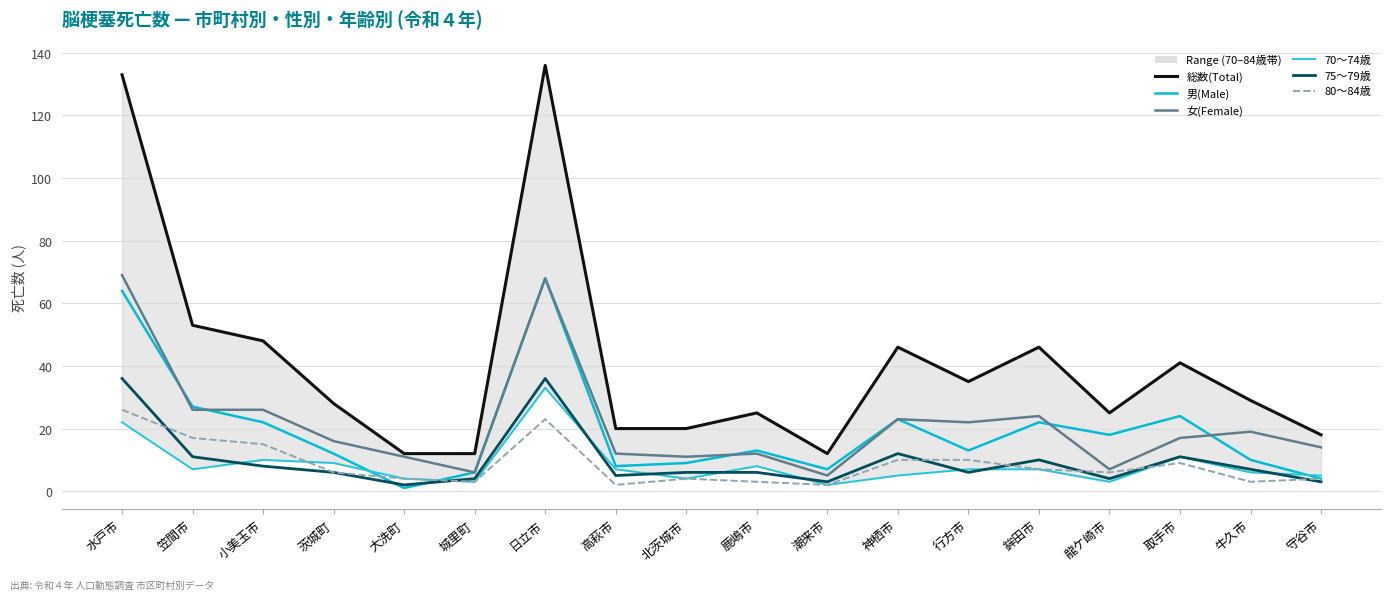

Rank the series by their maximum value, from lowest to highest.

80～84歳, 70～74歳, 75～79歳, 男(Male), 女(Female), 総数(Total)